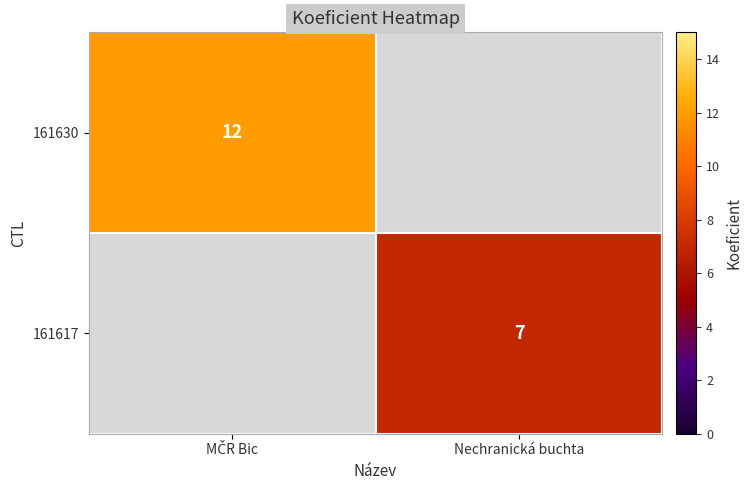

Is it true that 161617 equals 4 at Nechranická buchta?

False